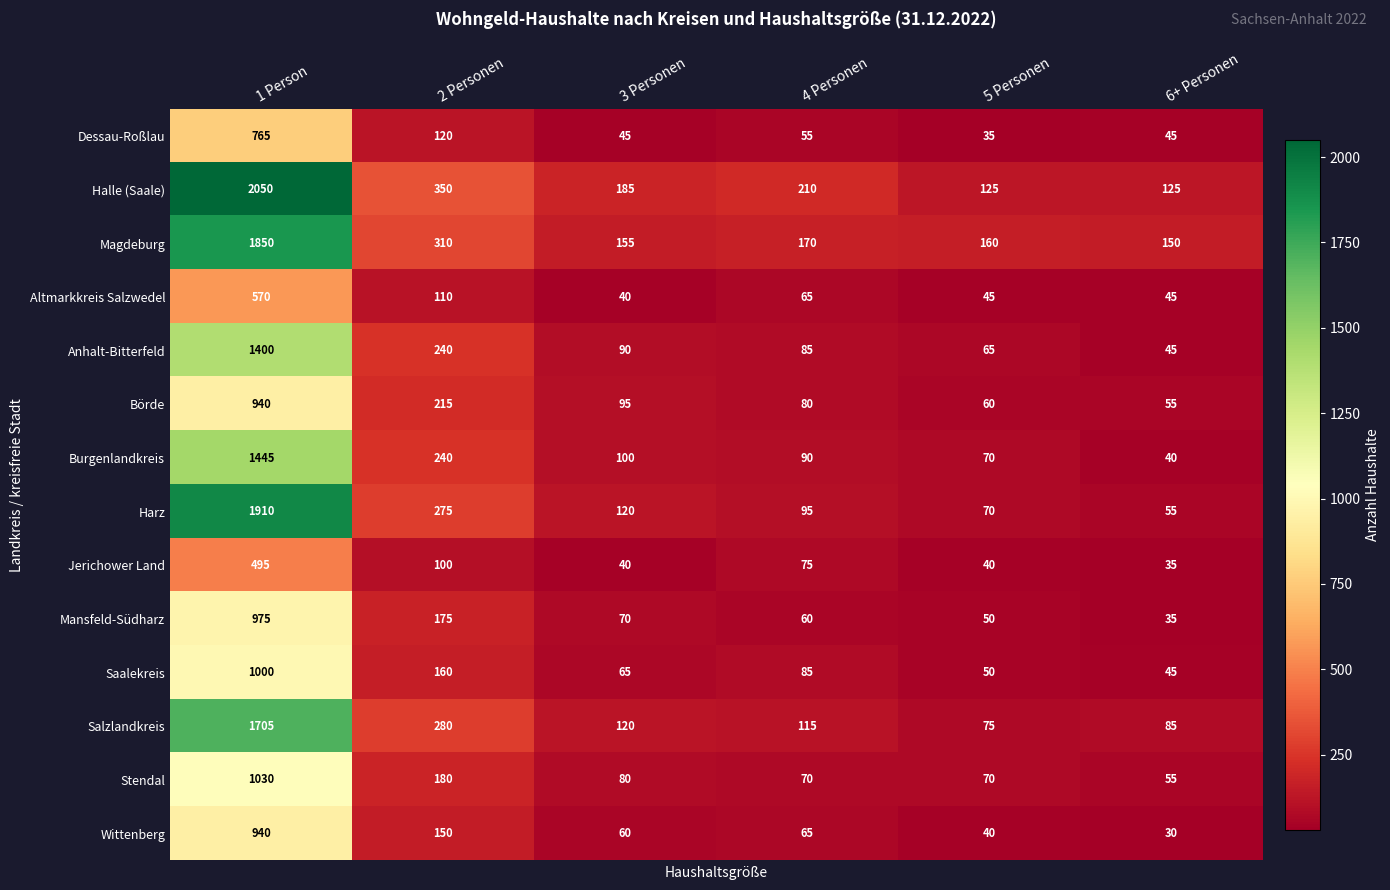

Which series has the widest spread of values?

Halle (Saale)